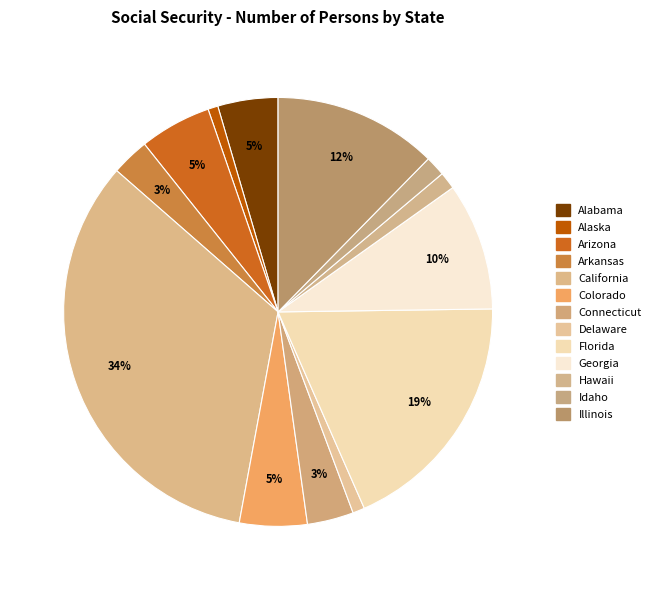

To the nearest percent, what is the difference between the largest and smallest slice percentages?

33%